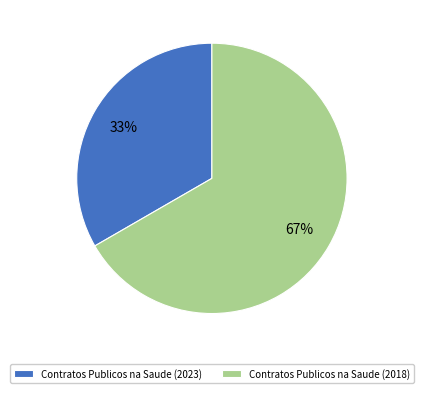

What is the majority slice?

Contratos Publicos na Saude (2018)